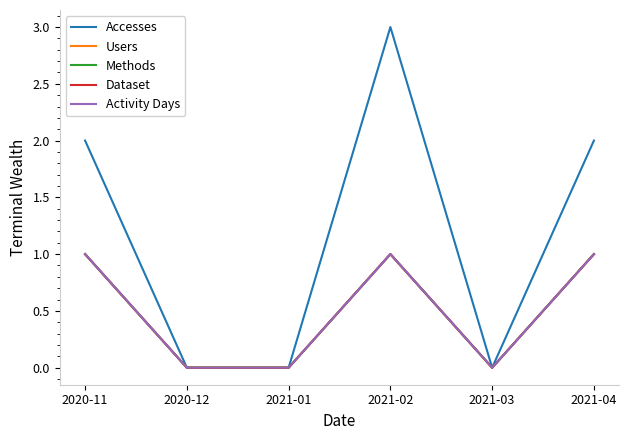

Does the chart have visible grid lines?

No